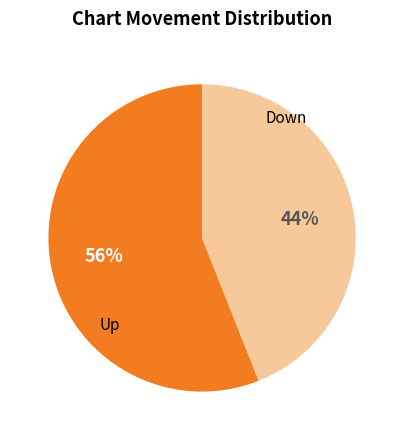

What is the smallest slice in the pie chart?

Down